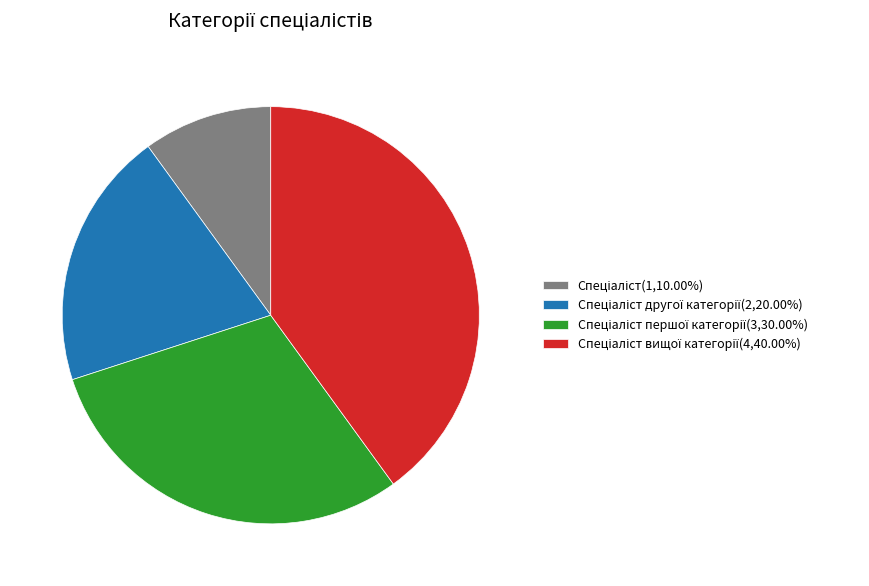

Is there a majority slice in this chart?

No